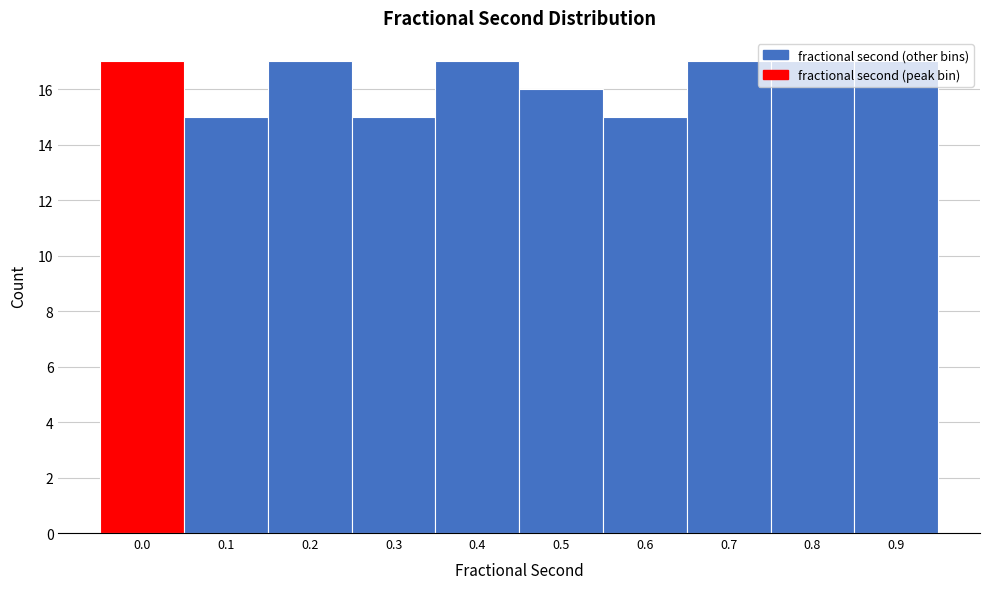

True or false: the data shows 17 at 0.7.

True